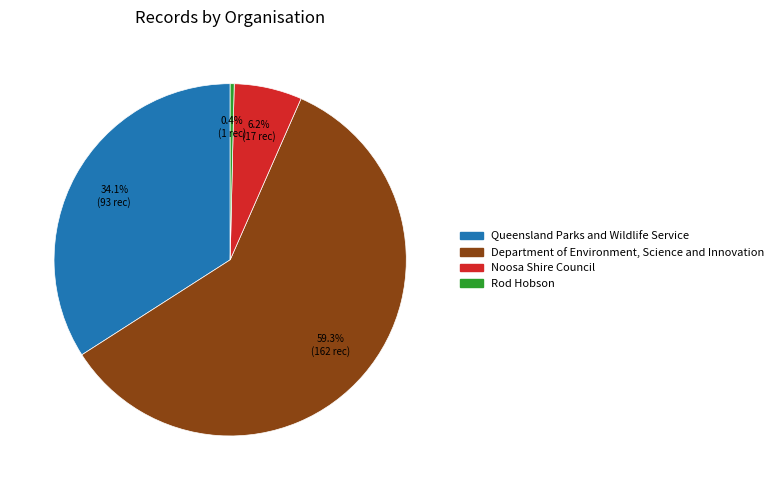

Rank the categories by value from lowest to highest.

Rod Hobson, Noosa Shire Council, Queensland Parks and Wildlife Service, Department of Environment, Science and Innovation